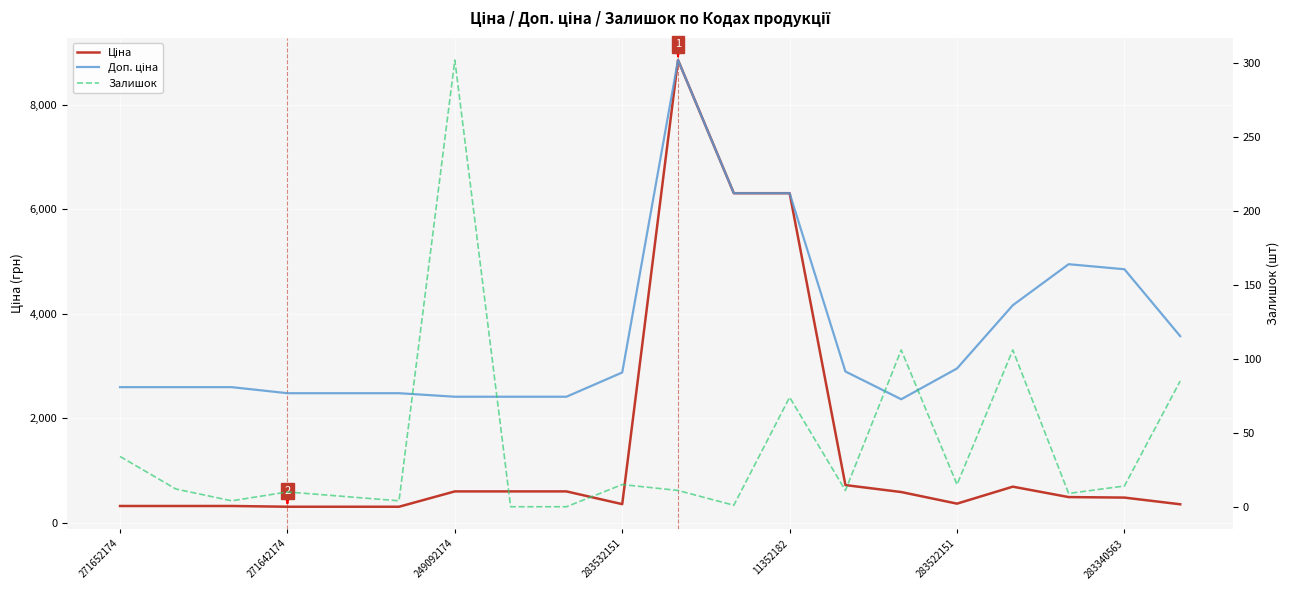

Where is the first local maximum for Доп. ціна?

10